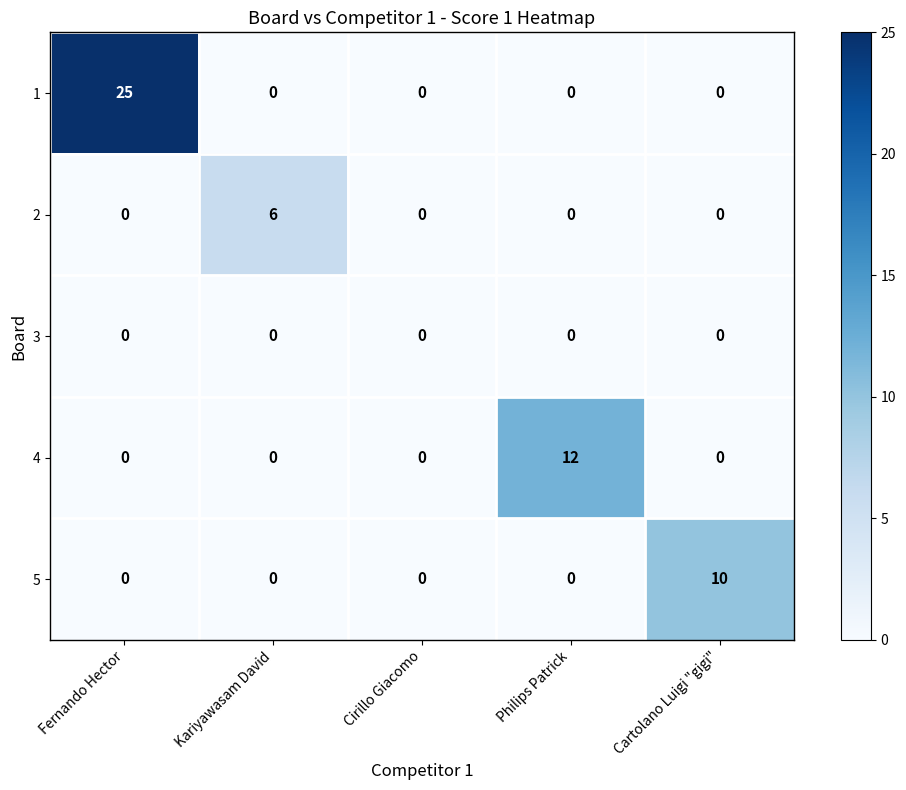

Which series changed the most between Cirillo Giacomo and Philips Patrick?

4